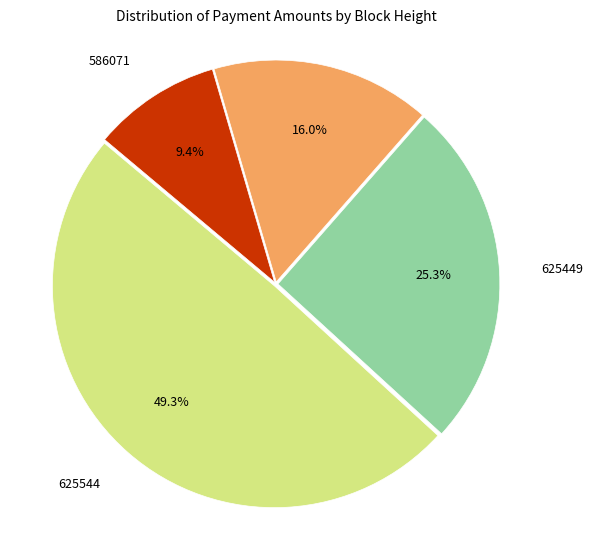

Is there a majority slice in this chart?

No